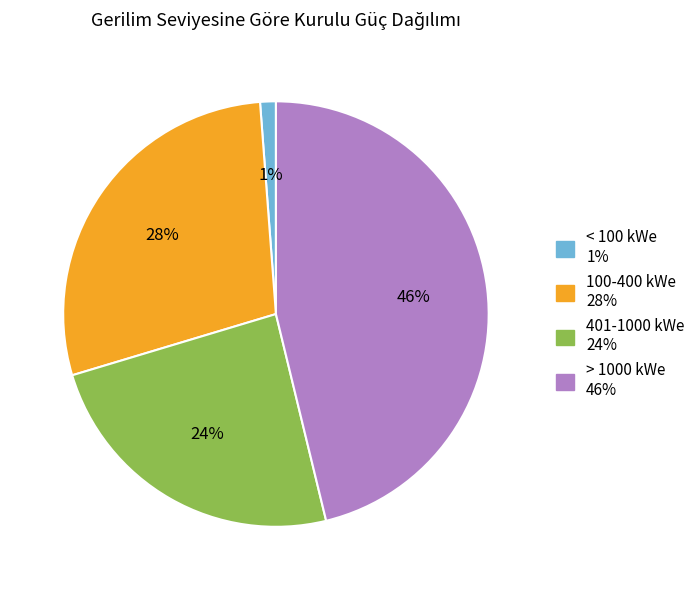

To the nearest percent, what is the difference between the largest and smallest slice percentages?

45%